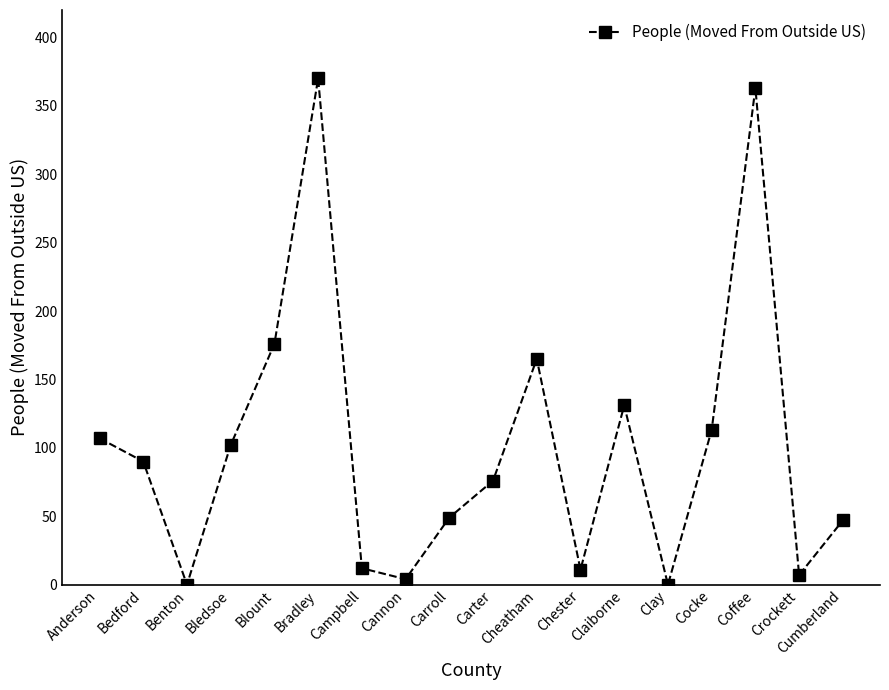

How many lines are shown in the chart?

1